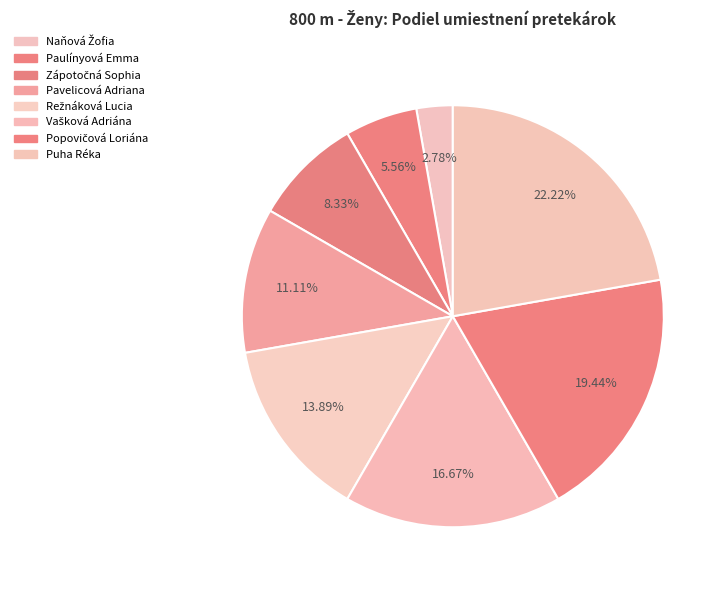

Does Popovičová Loriána account for over 50% of the chart?

No